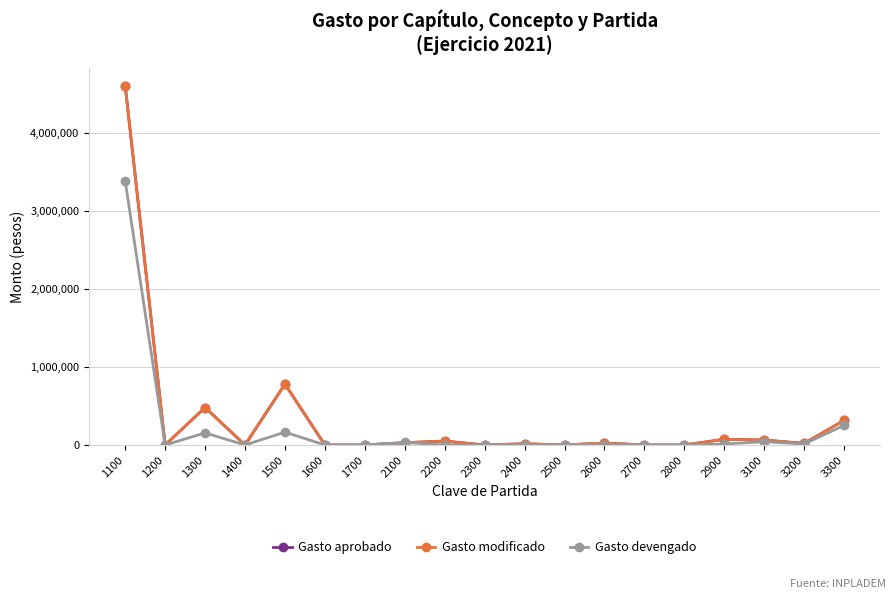

True or false: Gasto aprobado has more than 1 interior local peaks.

True